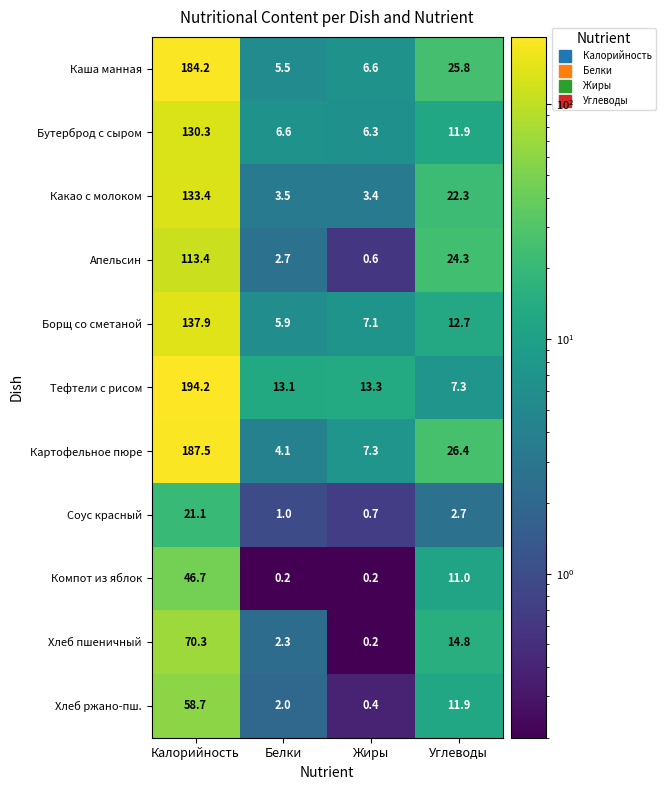

Rank the categories by Соус красный value from lowest to highest.

Жиры, Белки, Углеводы, Калорийность